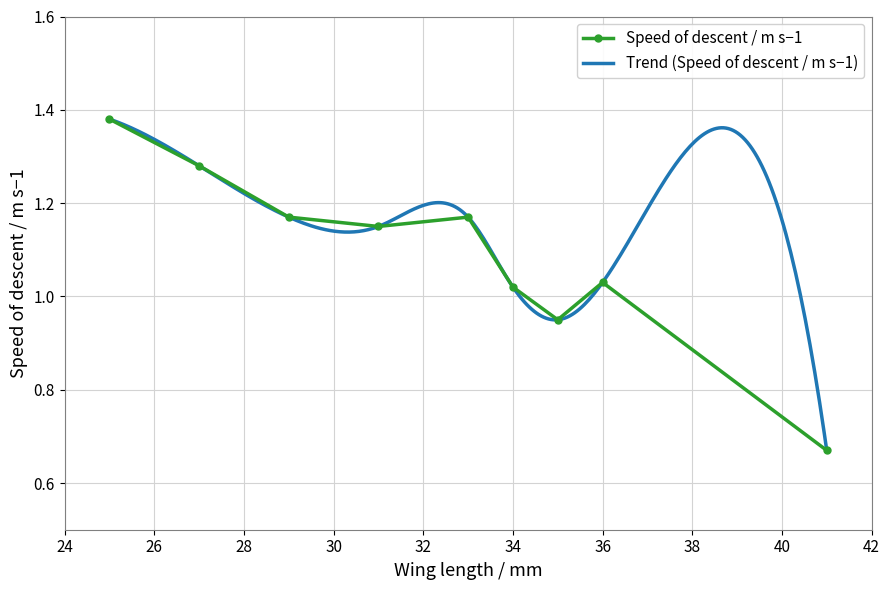

What is the label of the 1st point from the left?

25